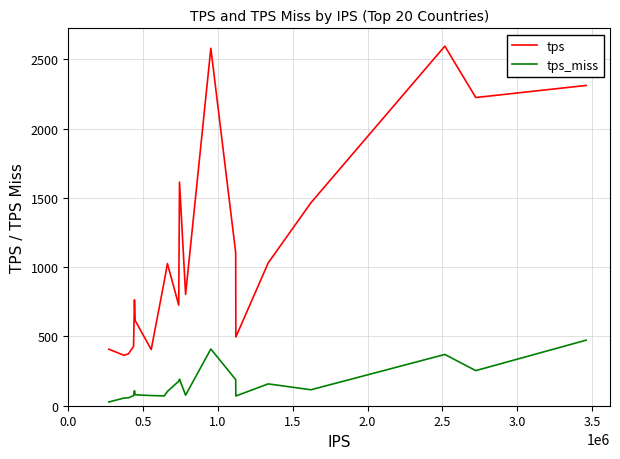

Which series has the largest range (max minus min)?

tps